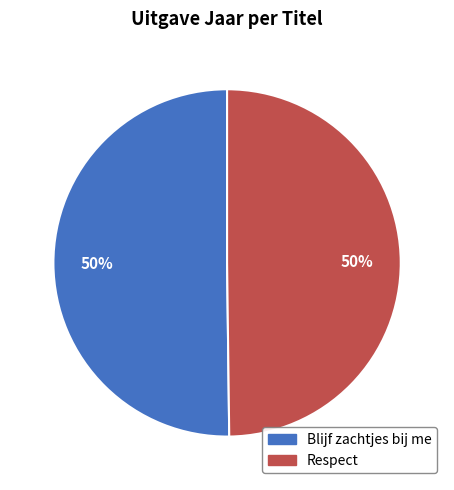

Approximately how many times larger is the value at Blijf zachtjes bij me compared to Respect?

1.0